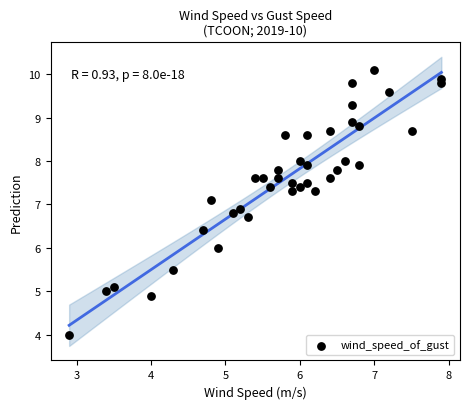

What is the range of Y values (max minus min)?

6.1